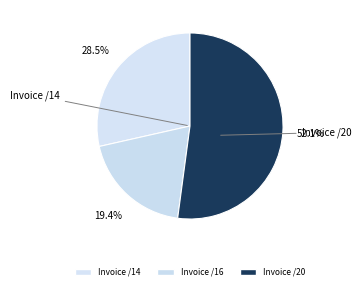

To the nearest percent, what is the average slice percentage?

33%